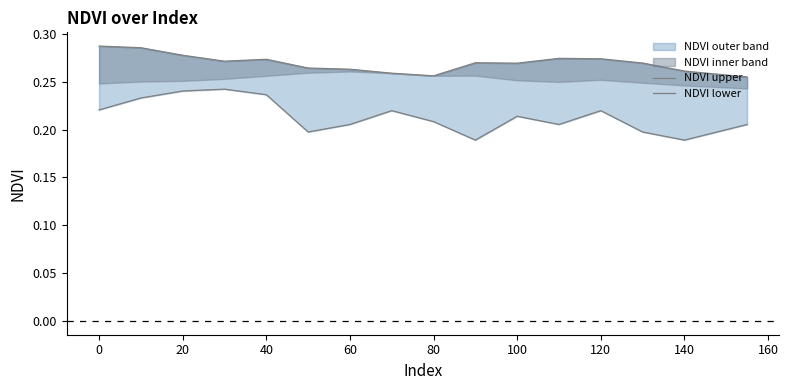

What is the sum of all NDVI upper values?

4.3